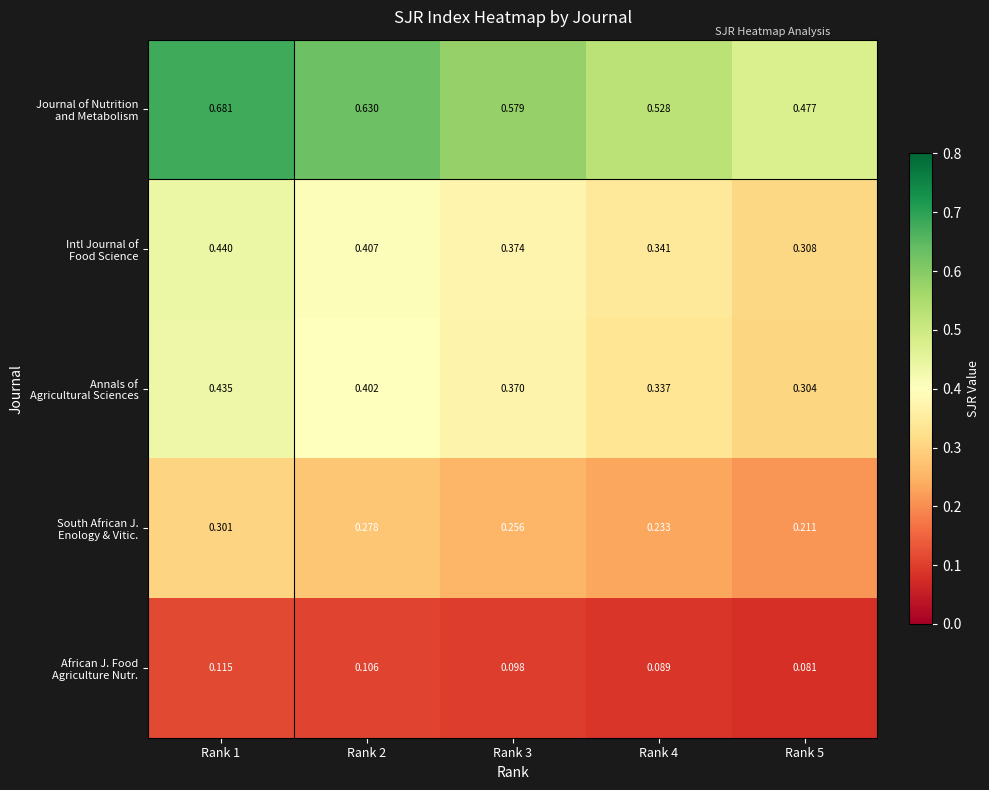

Rank the series by their maximum value, from lowest to highest.

African J. Food Agriculture Nutr., South African J. Enology & Vitic., Annals of Agricultural Sciences, Intl Journal of Food Science, Journal of Nutrition and Metabolism